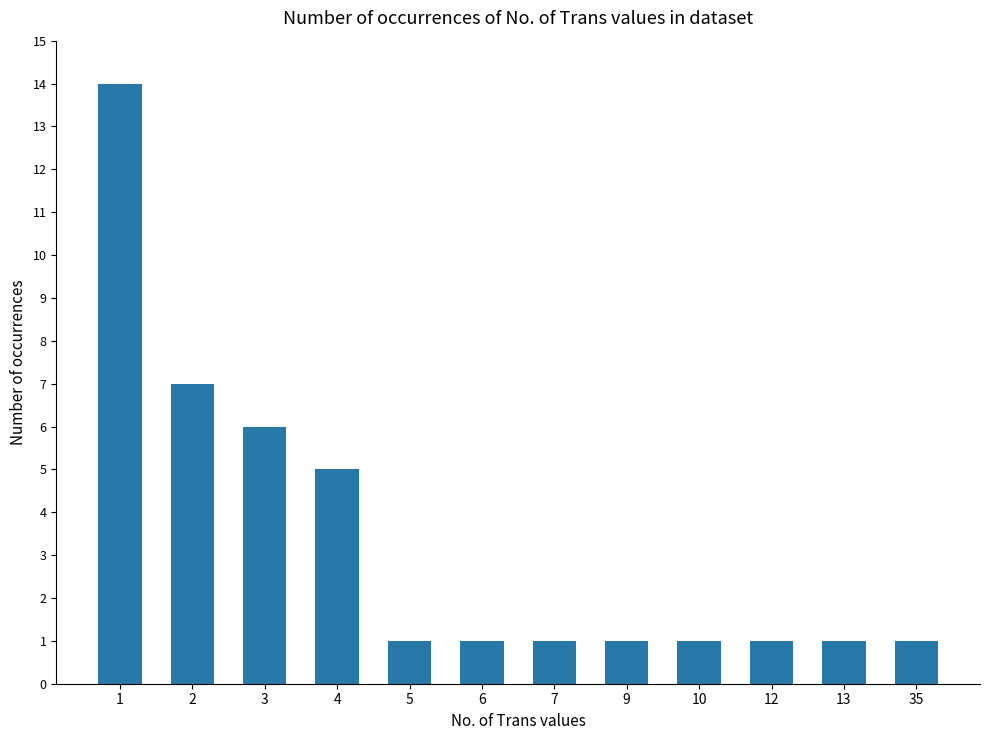

What is the minimum value shown in the chart?

1